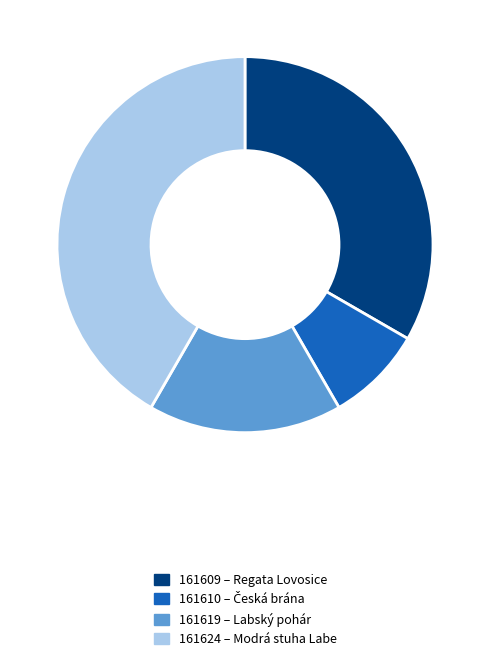

What is the ratio of the value at 161619 to the value at 161610?

2.0